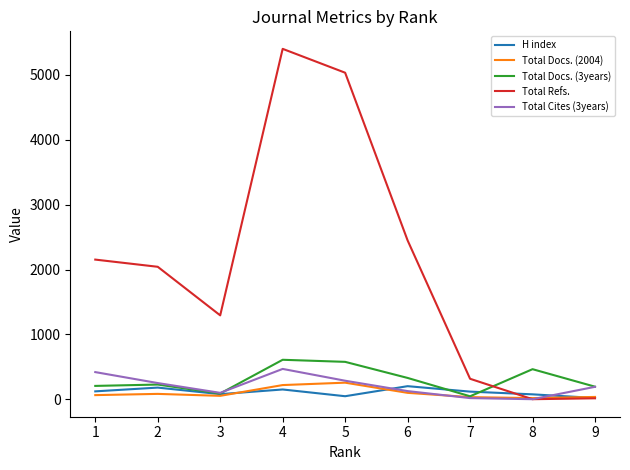

Which series has the largest range (max minus min)?

Total Refs.